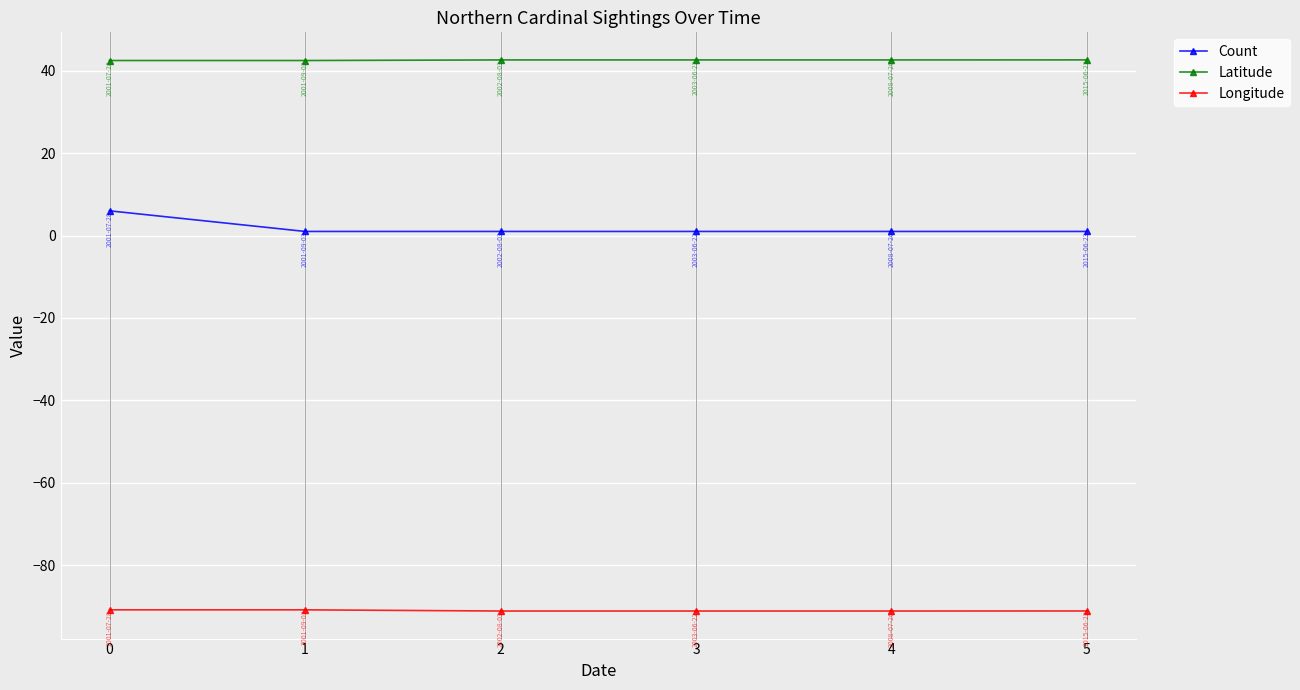

What is the approximate value of Count at 0?

6.0